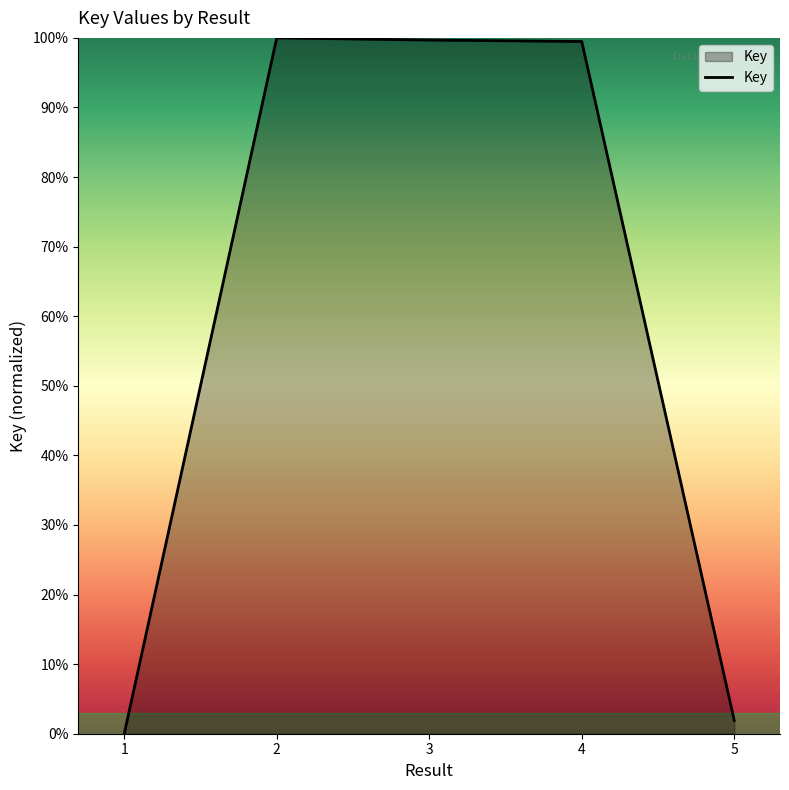

What is the difference between the second highest and minimum values?

99.7